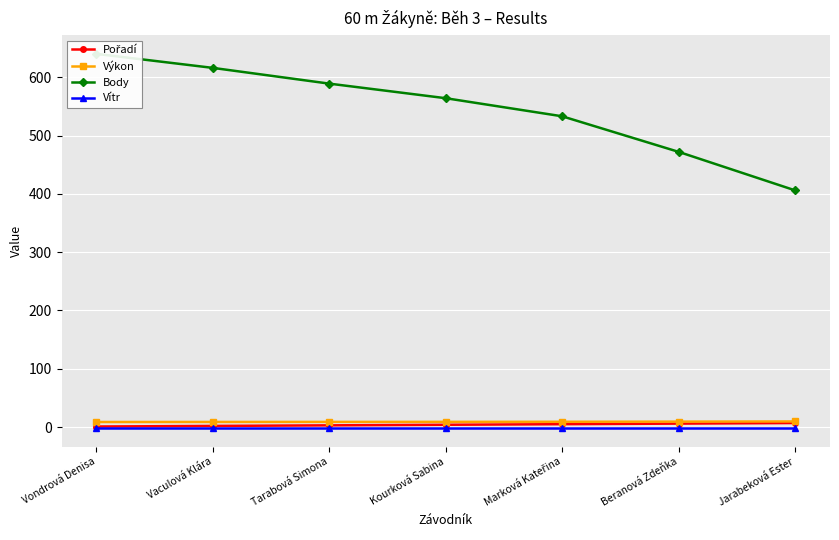

How many categories are shown in the chart?

7